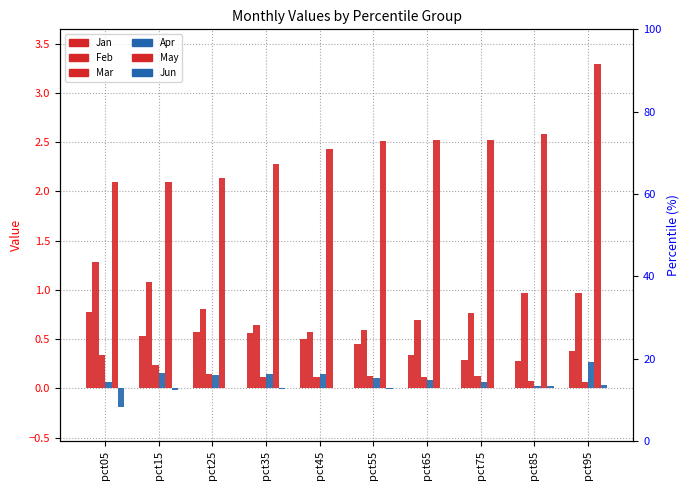

Where is Apr nearest to the value 0?

pct85